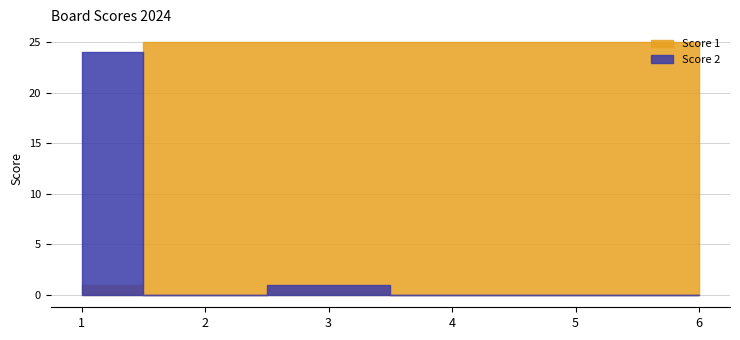

What is the sum of the Score 1 values at 2 and 6?

50